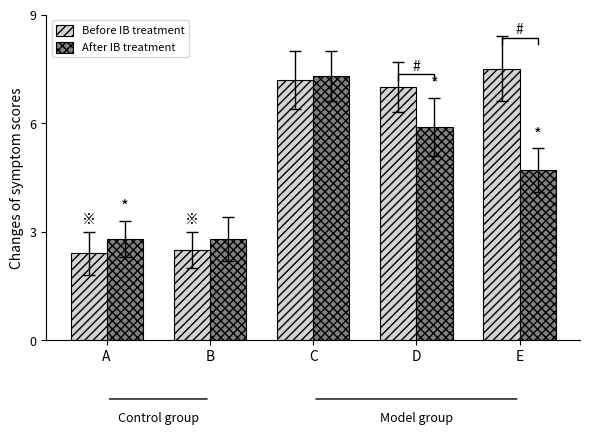

Read the Before IB treatment value at E.

7.5